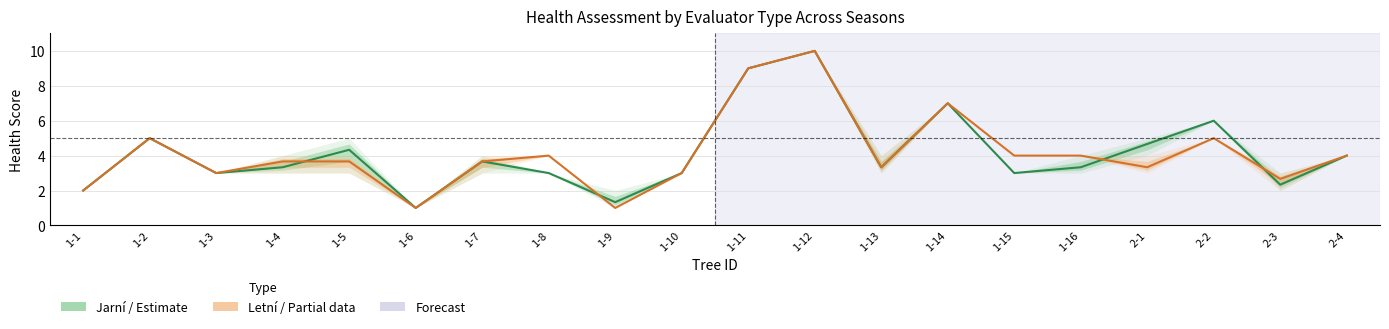

What is the highest value of the Letní hodnocení (Partial) series?

10.0